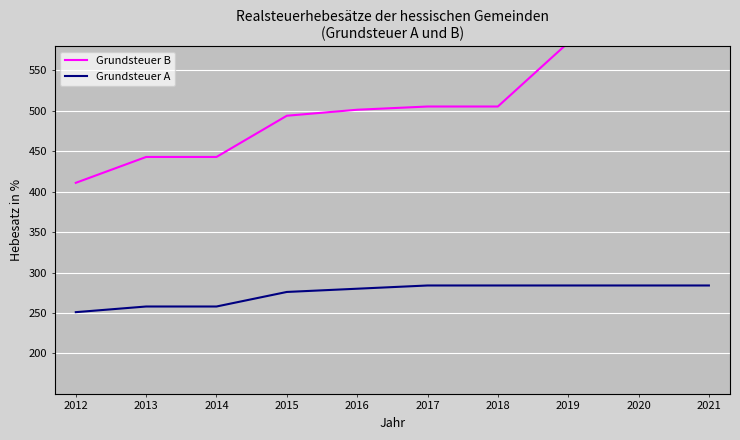

What is the total value across all series at 2018?

789.4